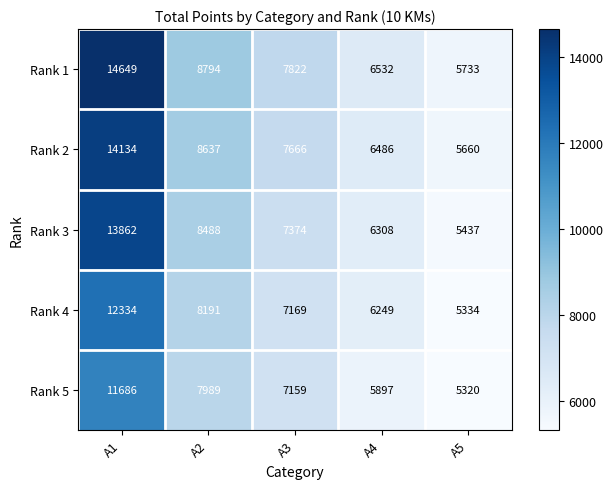

List the series in order of their peak value, lowest first.

Rank 5, Rank 4, Rank 3, Rank 2, Rank 1